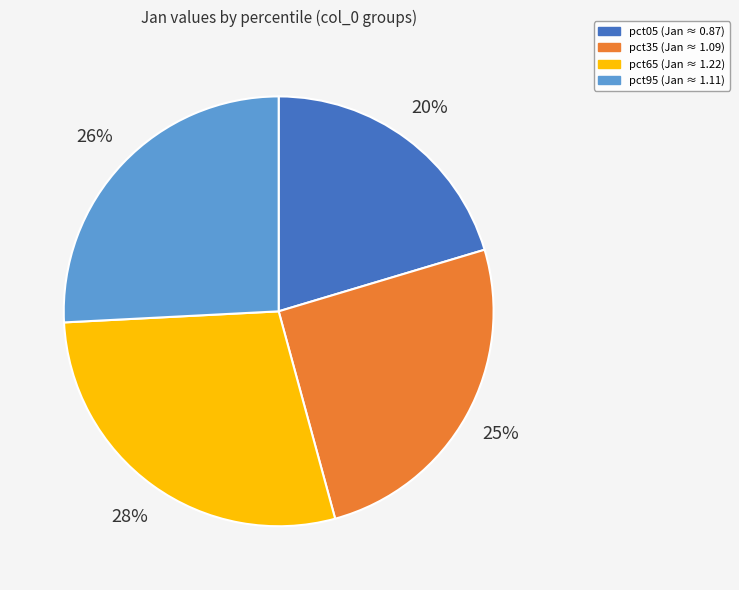

To the nearest percent, what is the difference between the largest and smallest slice percentages?

8%